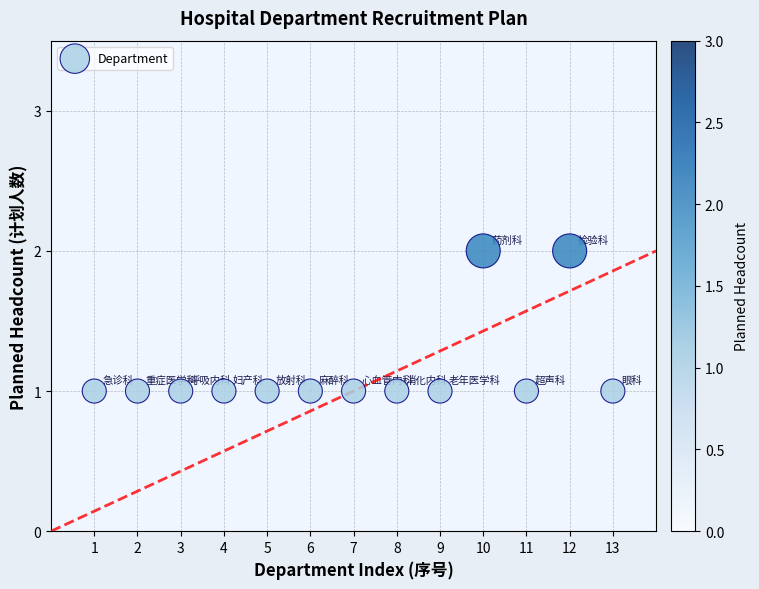

What is the range of X values (max minus min)?

12